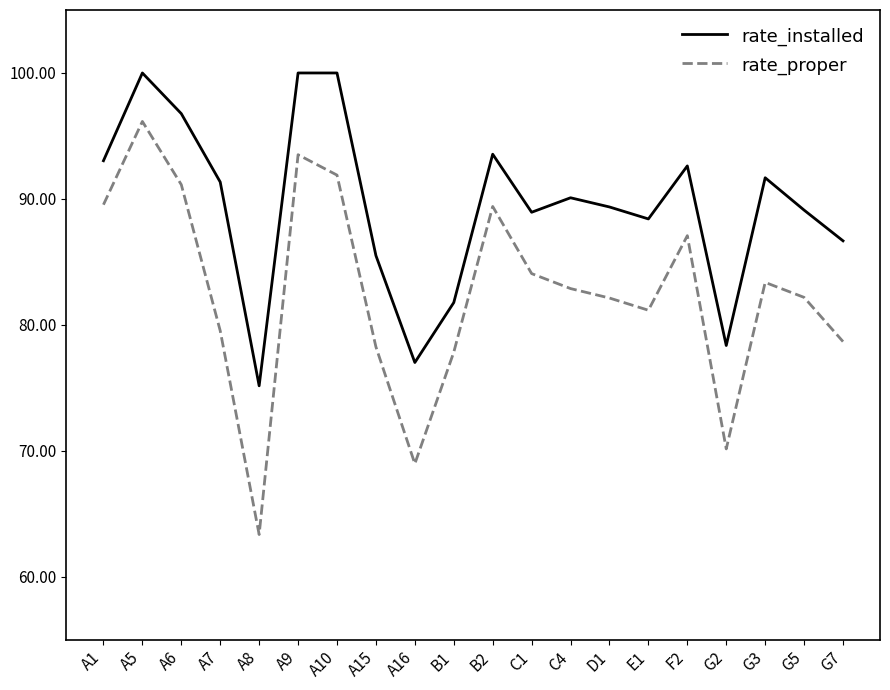

Which series has the largest range (max minus min)?

rate_proper